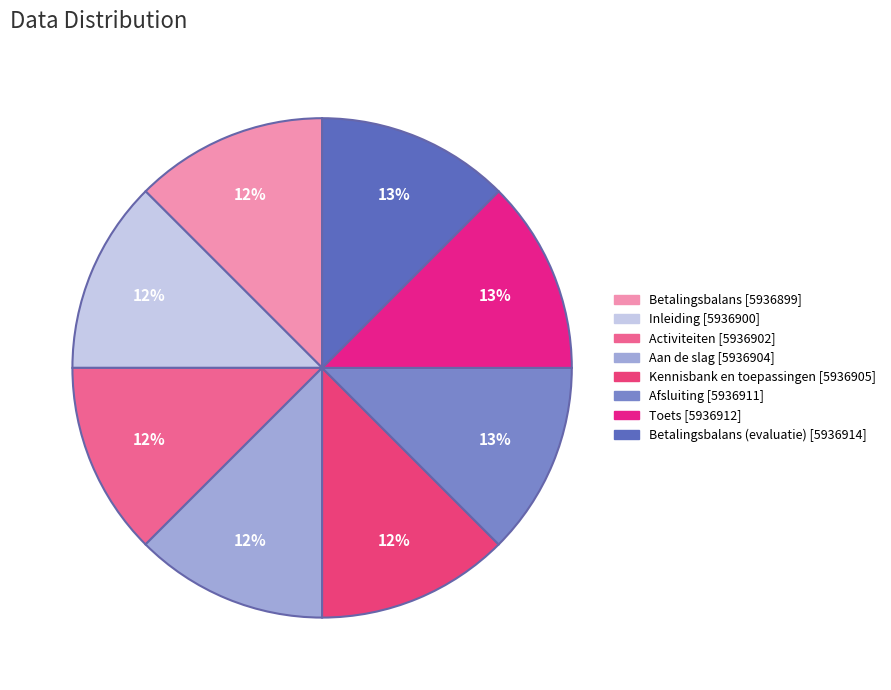

How many slices are in this pie chart?

8